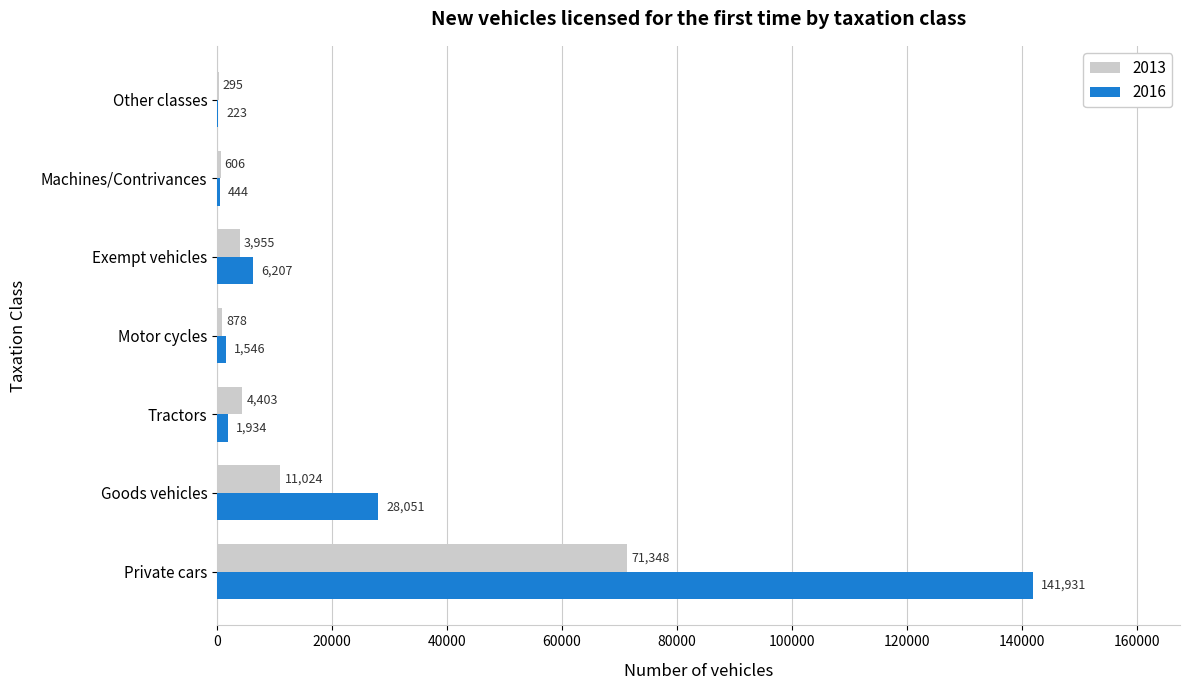

At which label is 2016 closest to 71077?

Goods vehicles